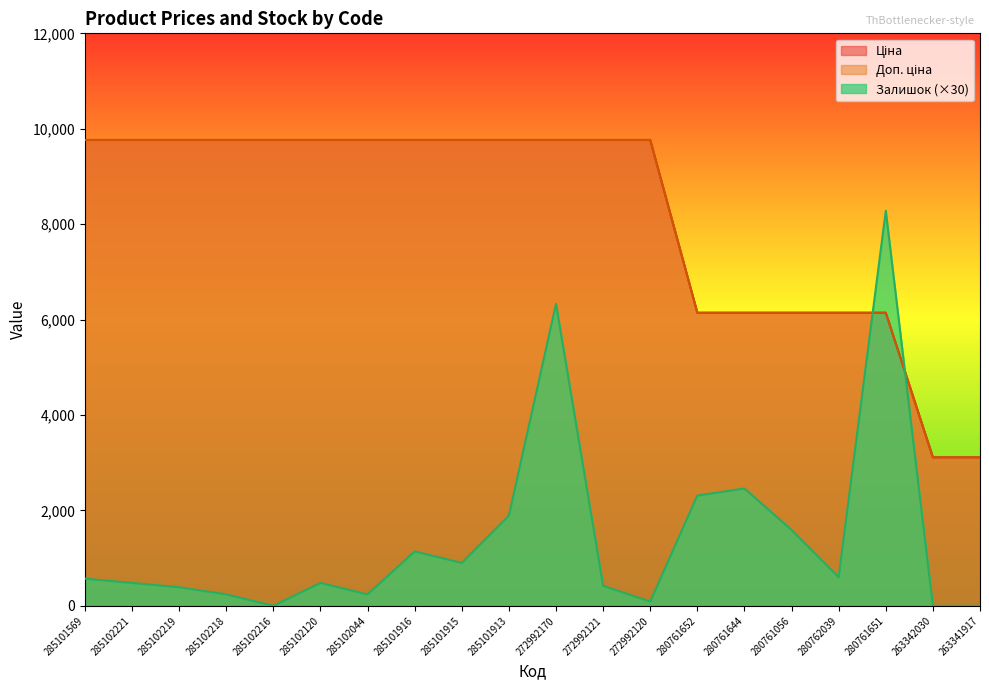

True or false: Ціна has a value of 3112.5 at 263342030.

True